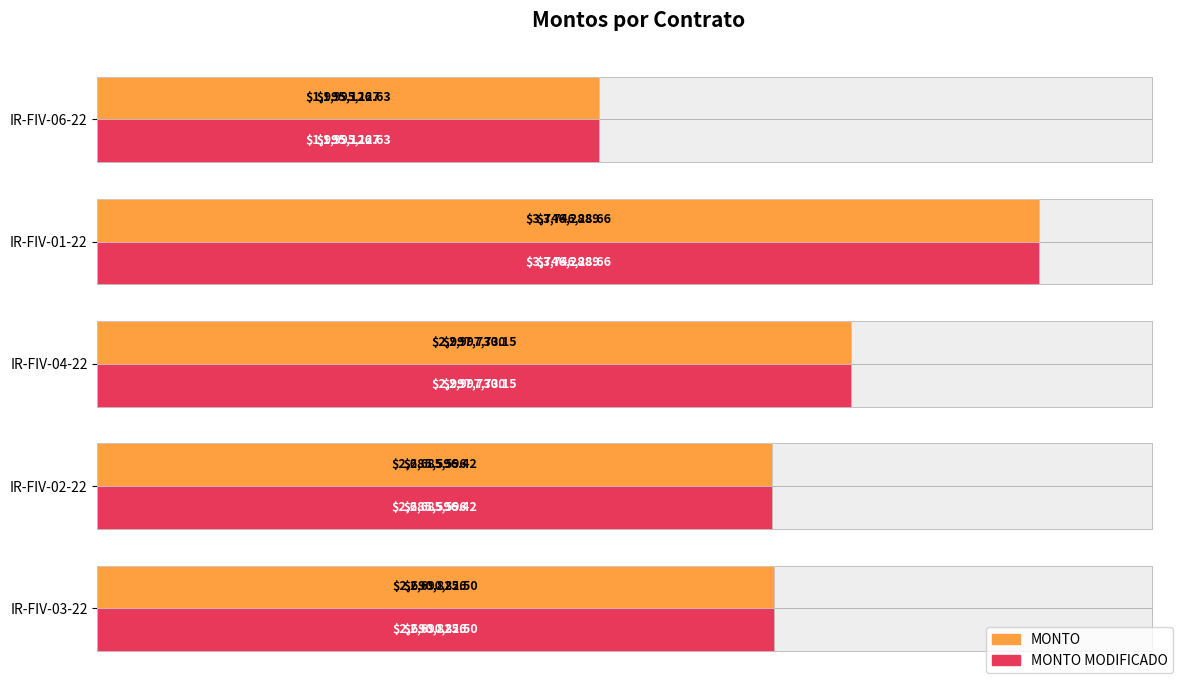

Rank the series at IR-FIV-02-22 from lowest to highest value.

MONTO, MONTO MODIFICADO